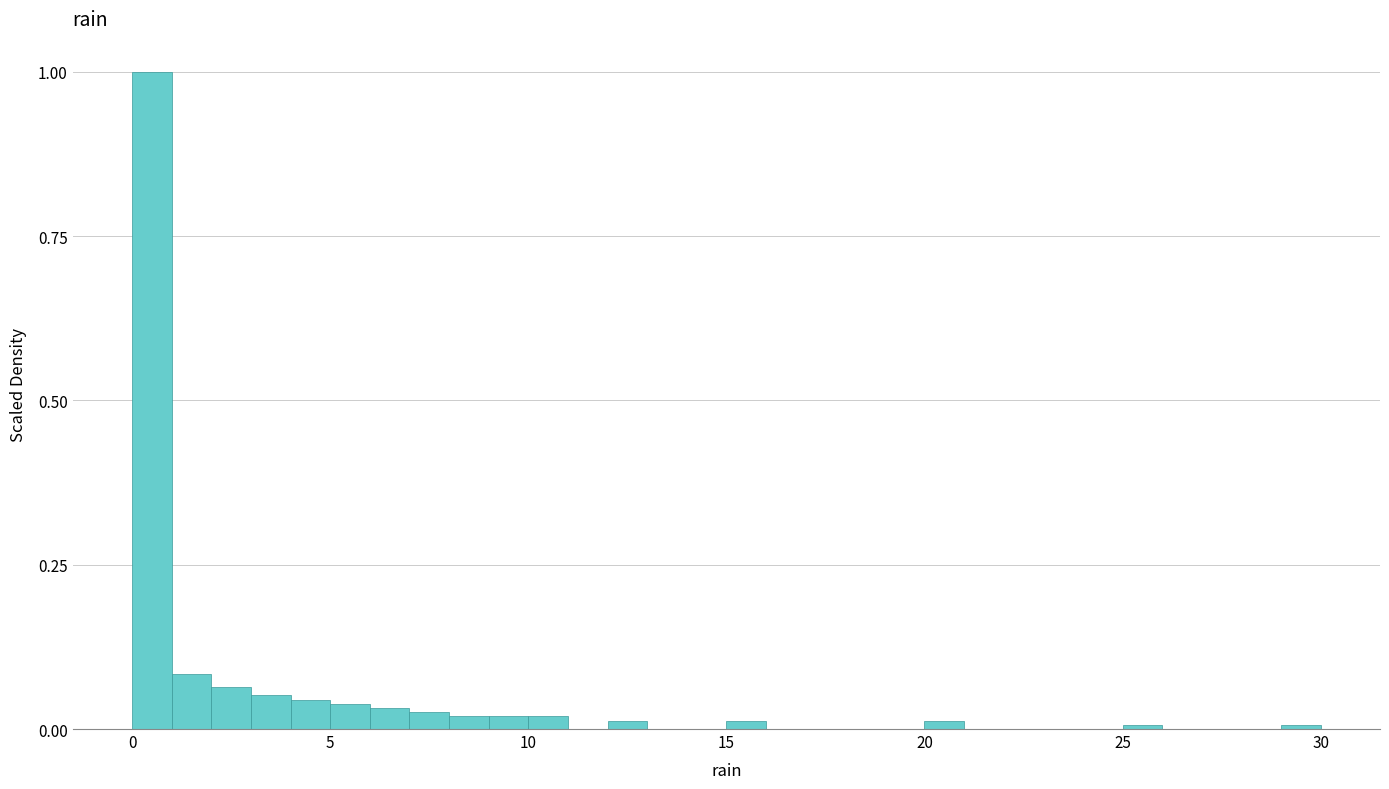

Read against the x-axis, roughly where is the centre of the tallest bar?

0.5